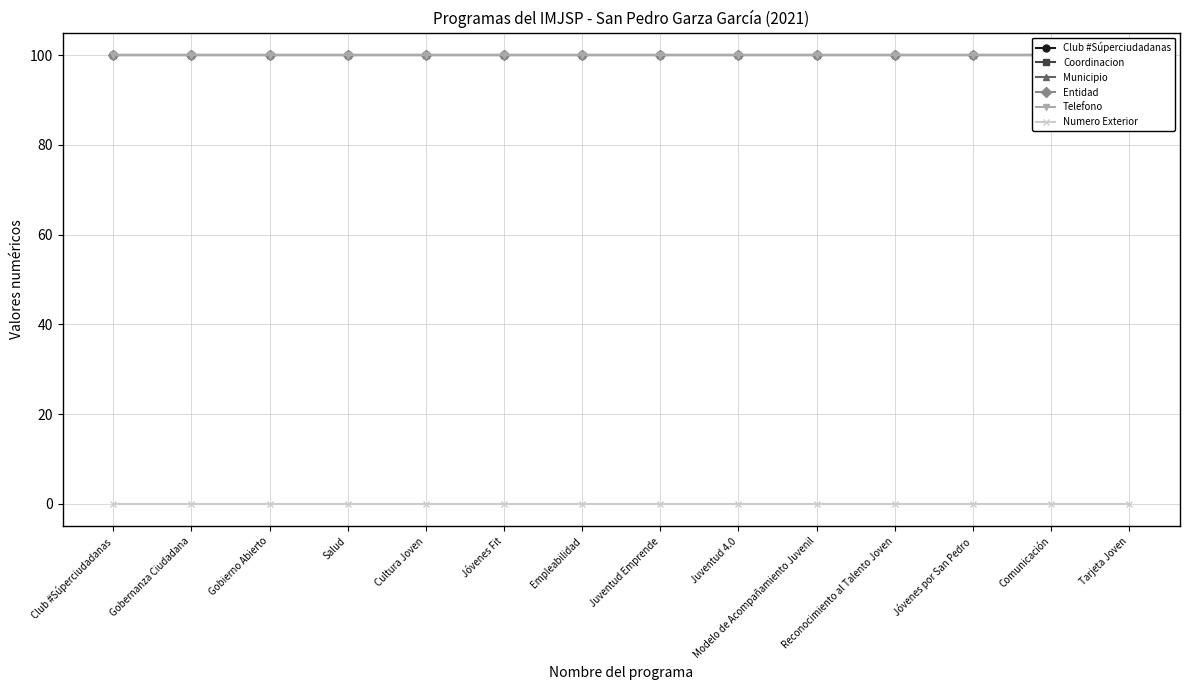

What is the total value across all series at Gobernanza Ciudadana?

500